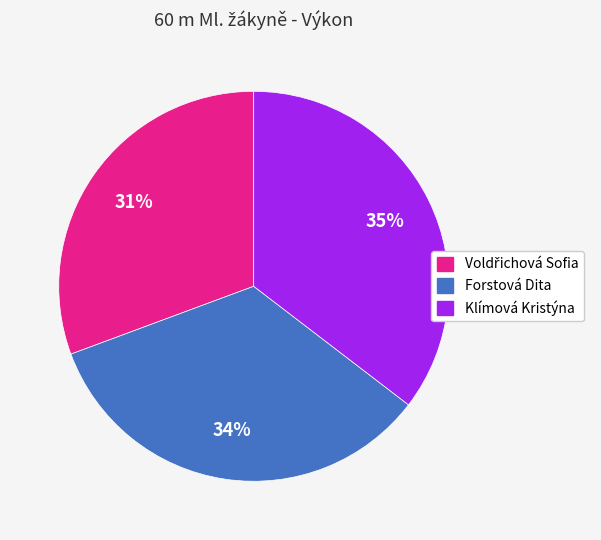

Which has a higher value, Klímová Kristýna or Forstová Dita?

Klímová Kristýna